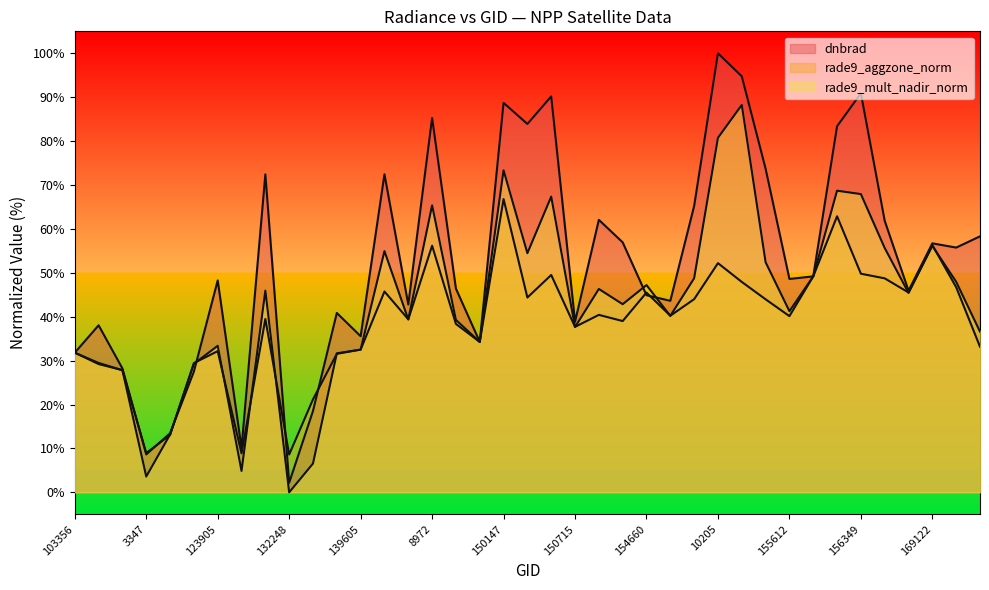

Count the number of categories in the chart.

39